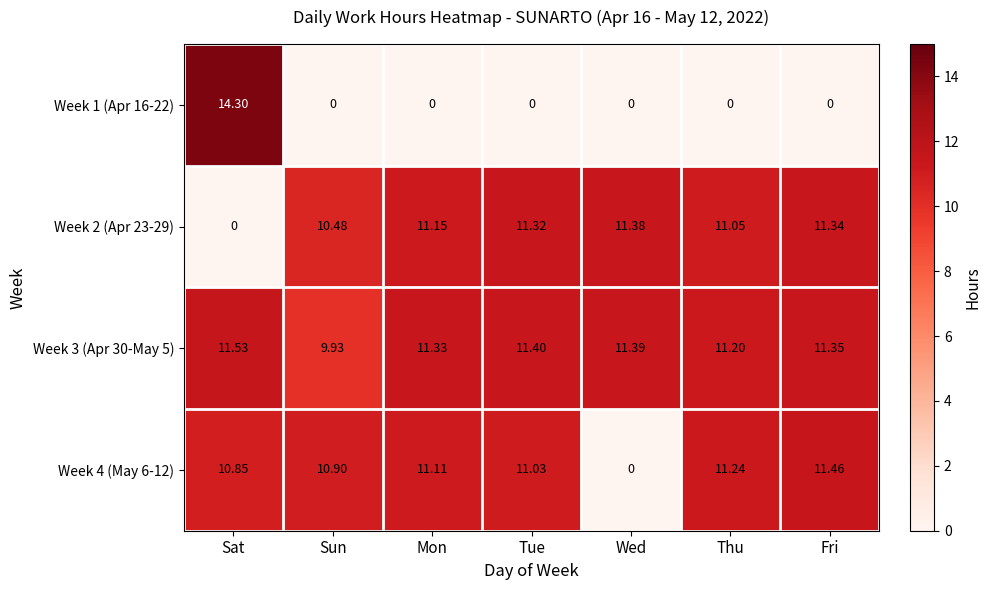

At which label does Week 3 (Apr 30-May 5) reach its minimum?

Sun